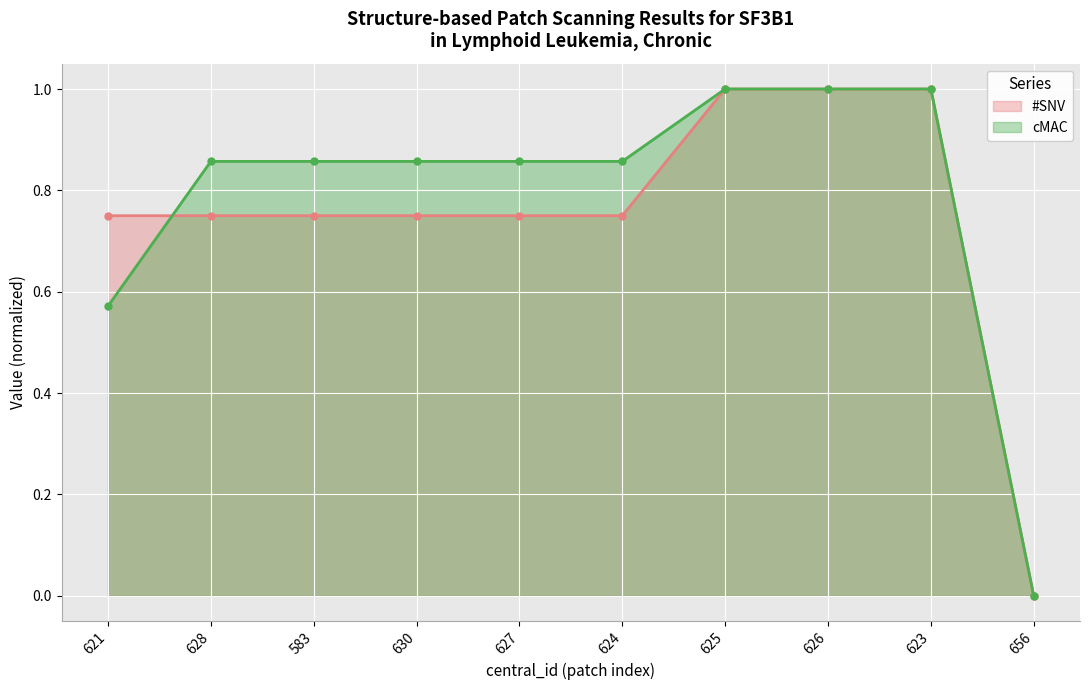

Which series ends up on top after the final intersection of #SNV and cMAC?

cMAC